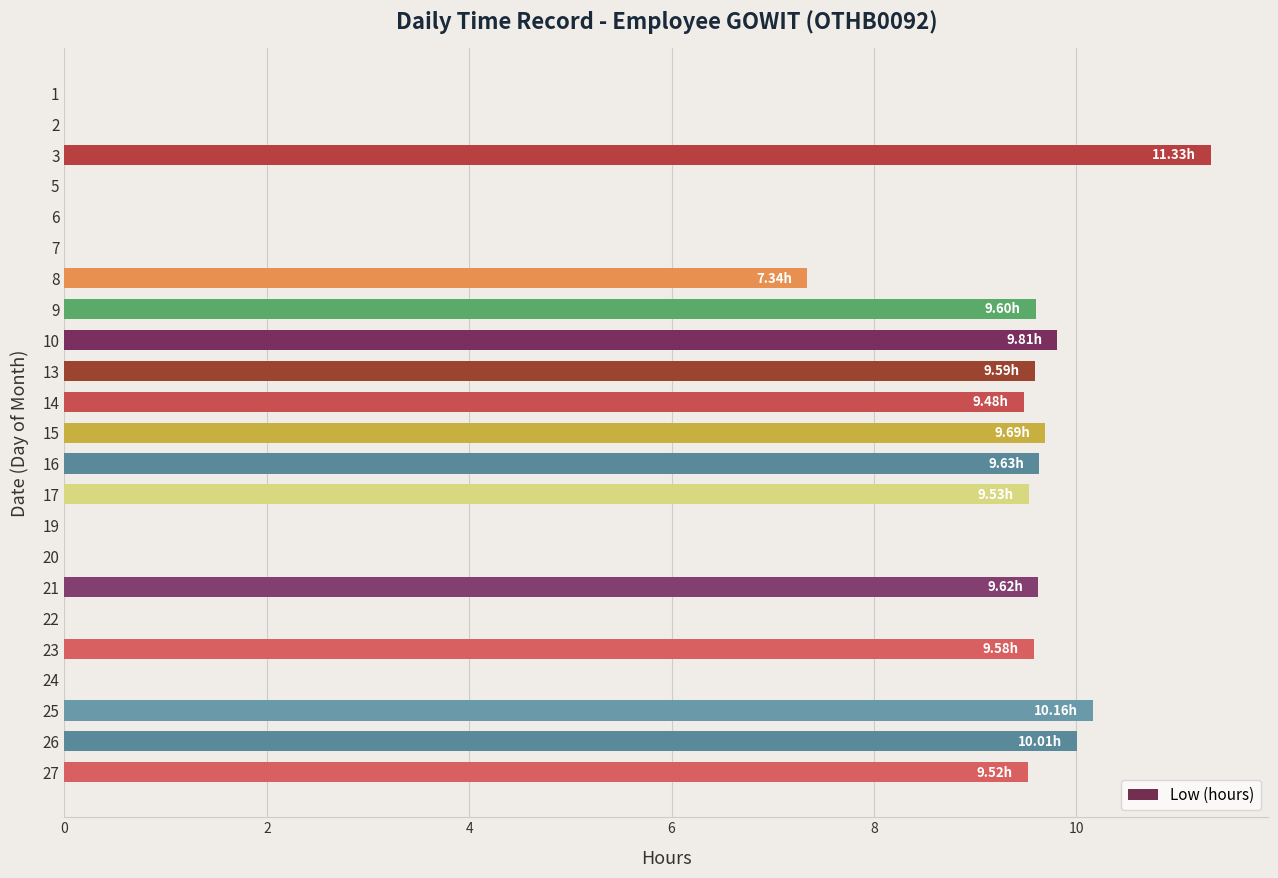

How many categories are shown in the chart?

23